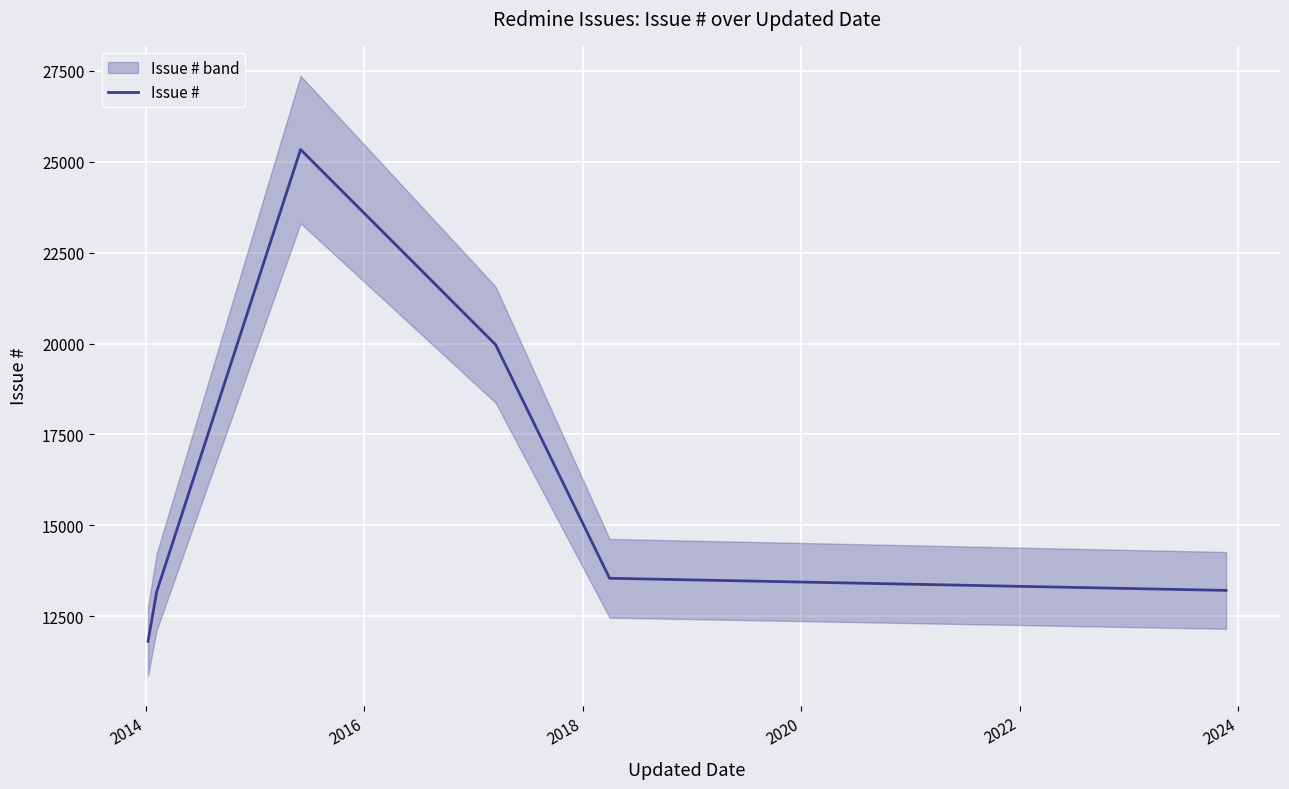

What is the maximum value for Issue #?

25339